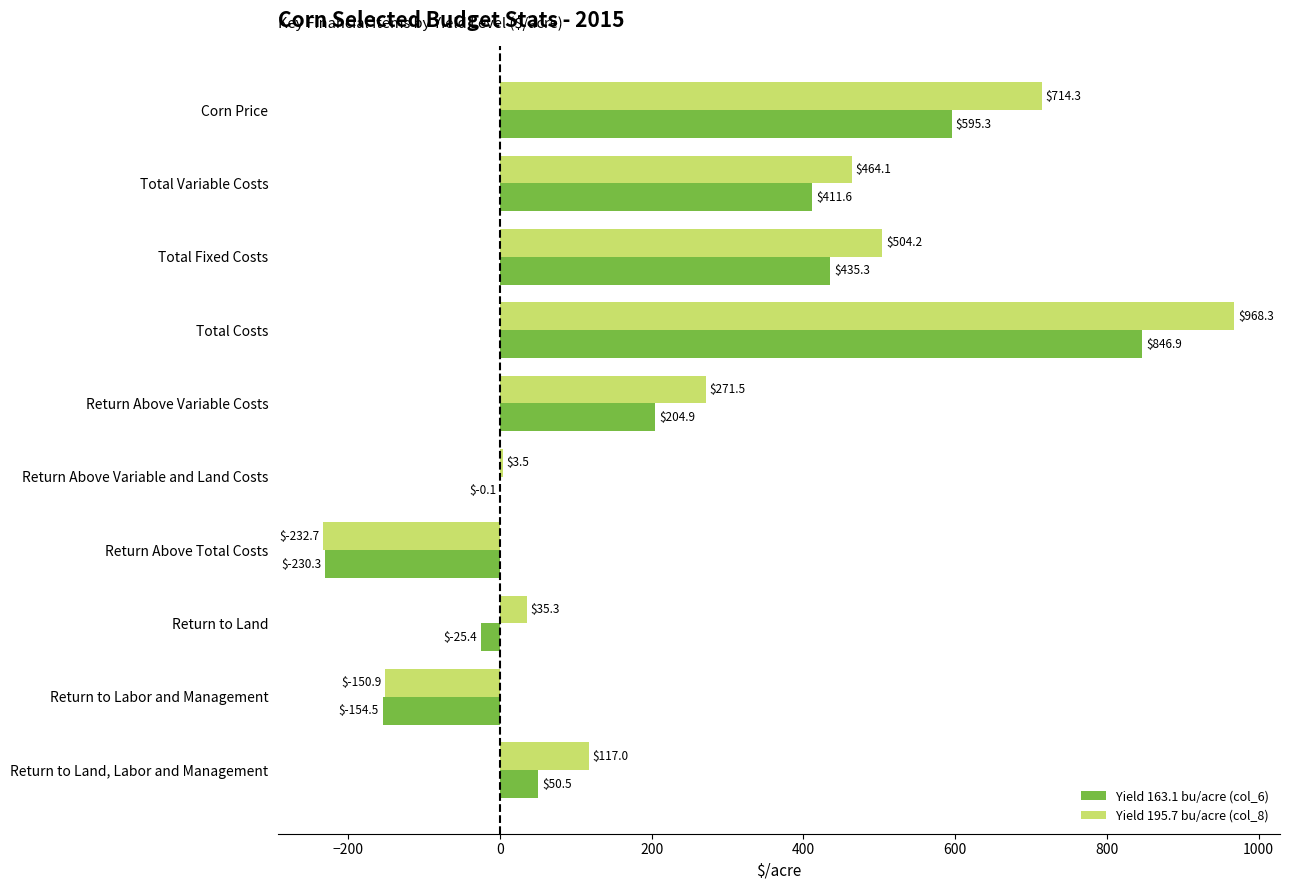

At which category is the sum across all series the highest?

Total Costs